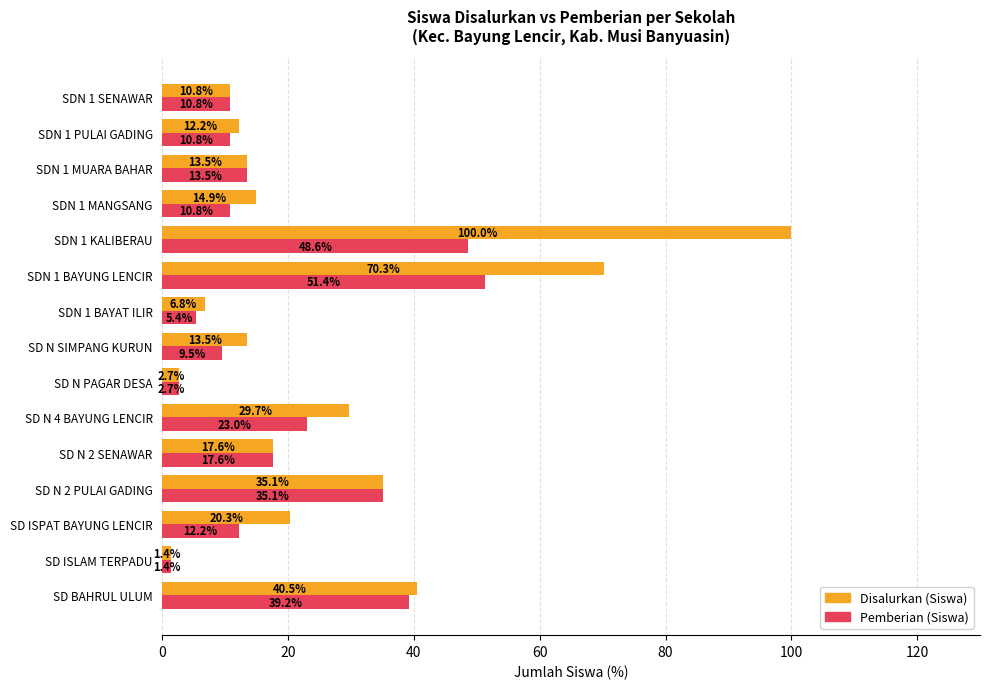

What is the difference between the maximum and minimum values in the Disalurkan (Siswa) series?

98.6